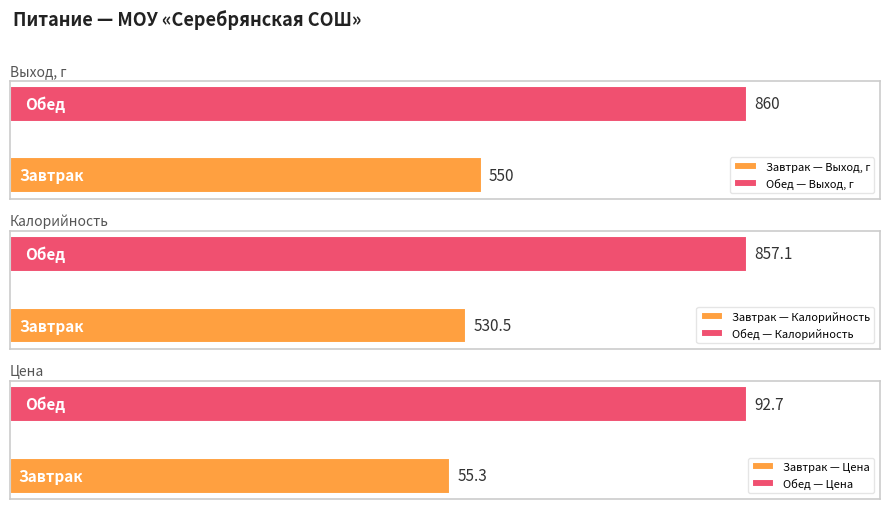

Reading right to left, extract all data points from this chart.

Выход, г: Обед=860.0	Завтрак=550.0
Калорийность: Обед=857.1	Завтрак=530.5
Цена: Обед=92.7	Завтрак=55.3